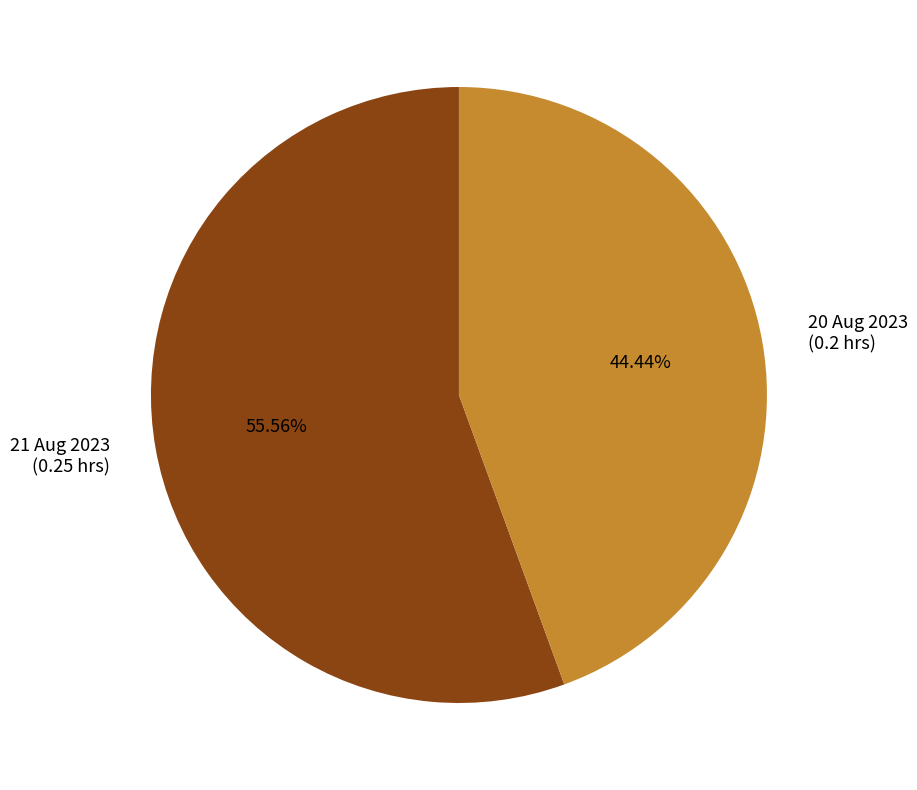

To the nearest percent, what percentage of the pie is 21 Aug 2023?

56%